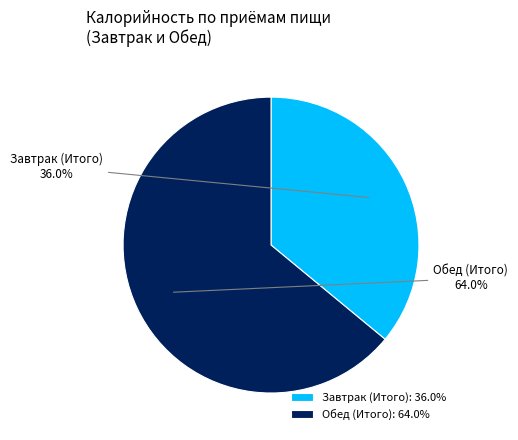

Which slice is the largest?

Обед (Итого)